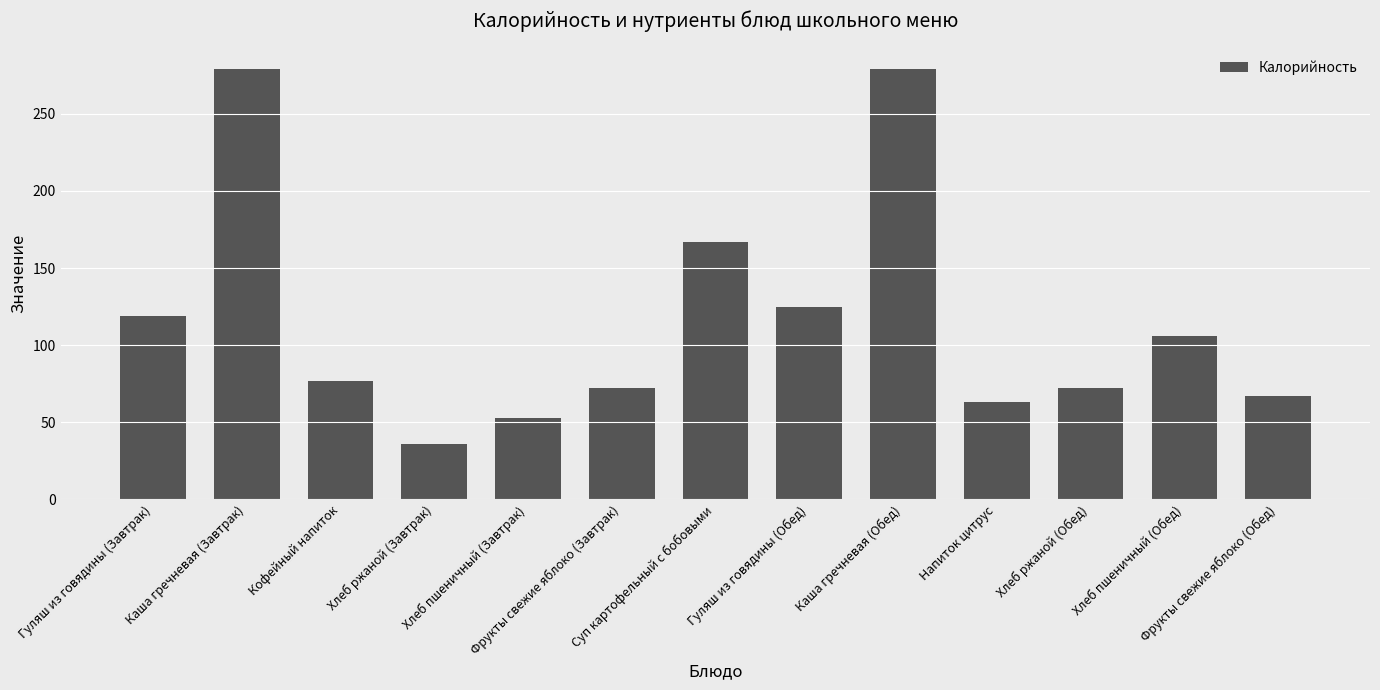

Approximately how many times larger is the value at Гуляш из говядины (Завтрак) compared to Фрукты свежие яблоко (Завтрак)?

1.7